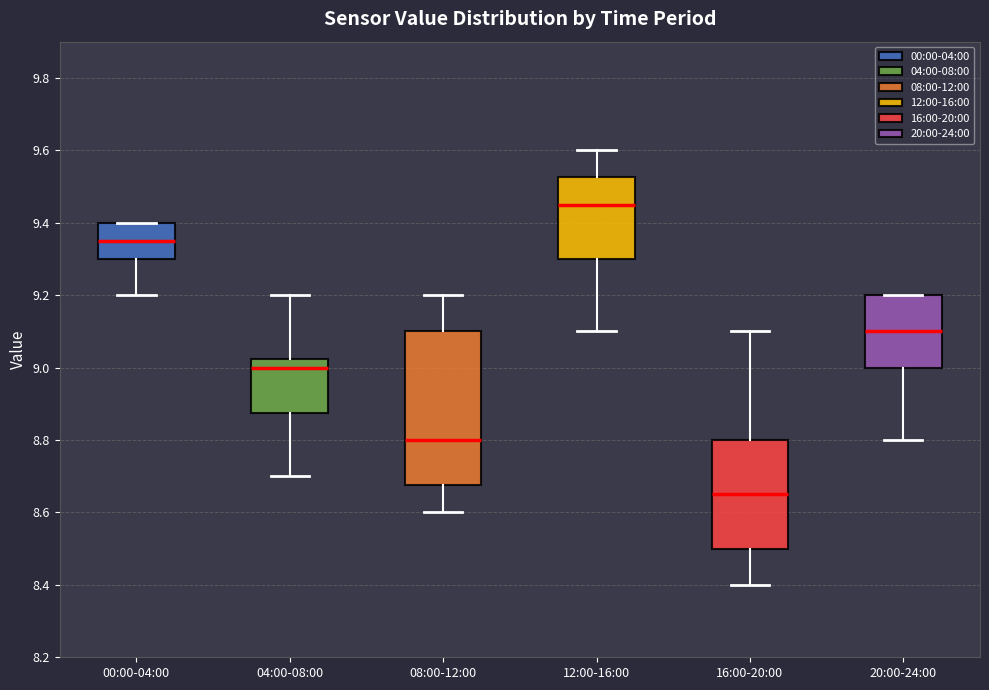

Which box's median line is the lowest?

16:00-20:00